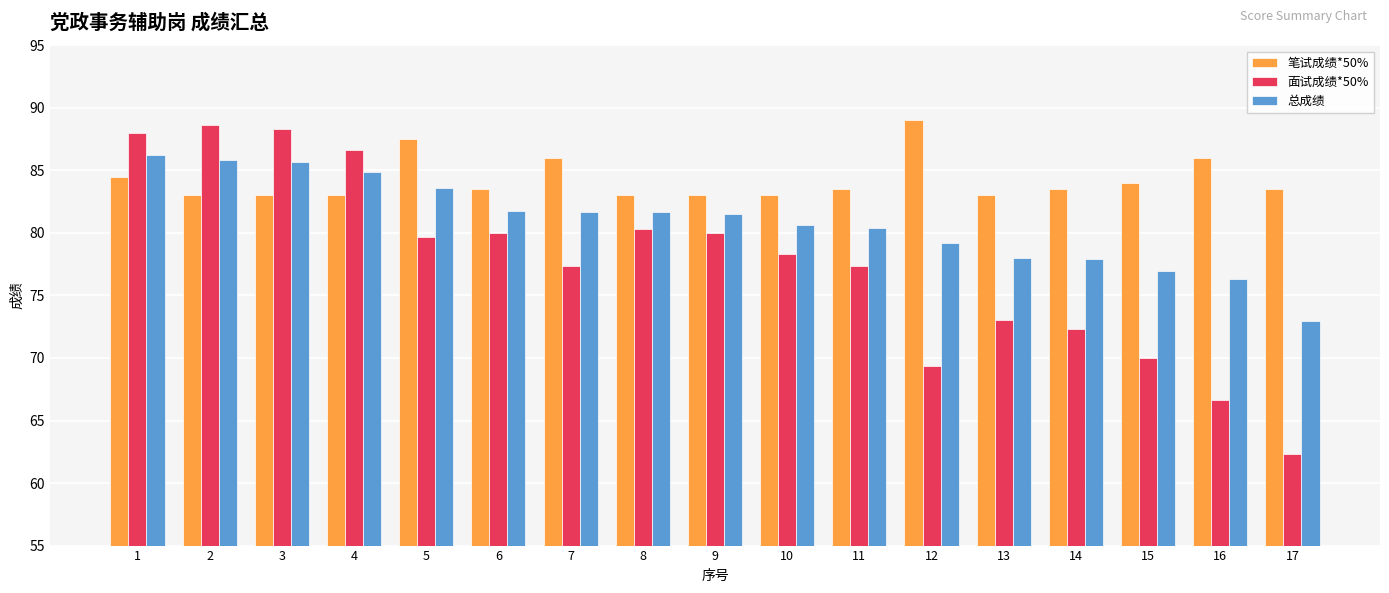

What is the sum of the 总成绩 values at 15 and 11?

157.4